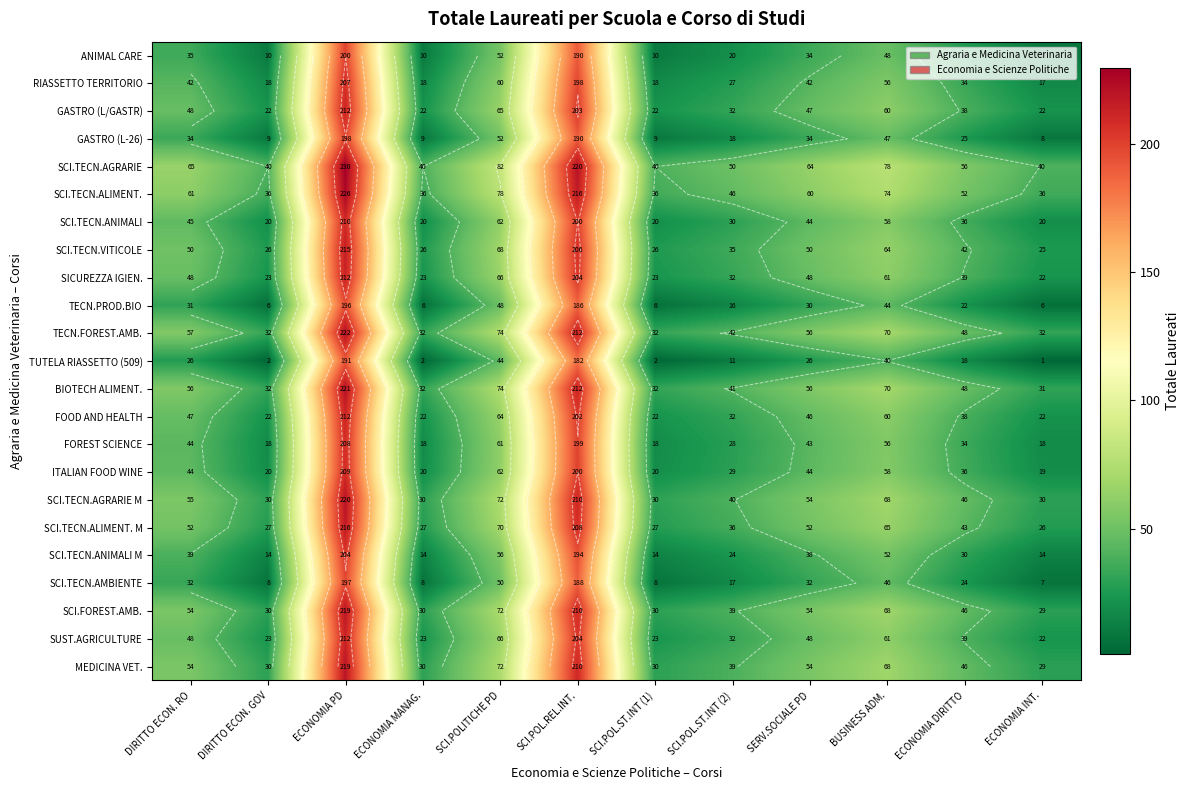

Which label corresponds to the largest value in the chart?

ECONOMIA PD